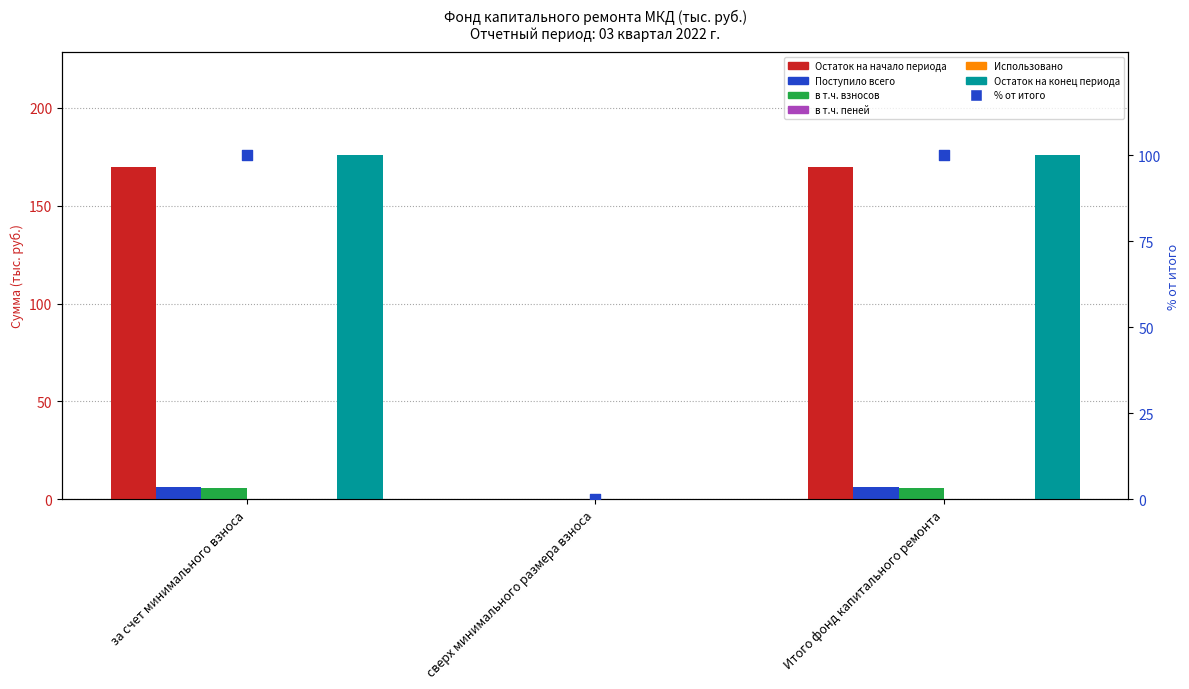

Which series has the widest spread of Y values?

Остаток на конец периода